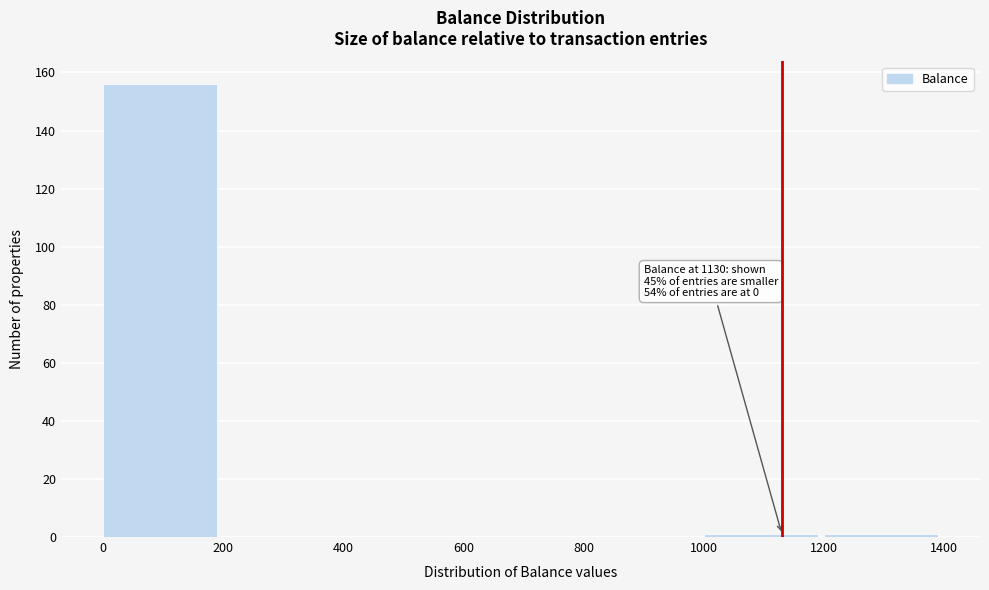

Over which range of the x-axis is the bar tallest?

0 to 200